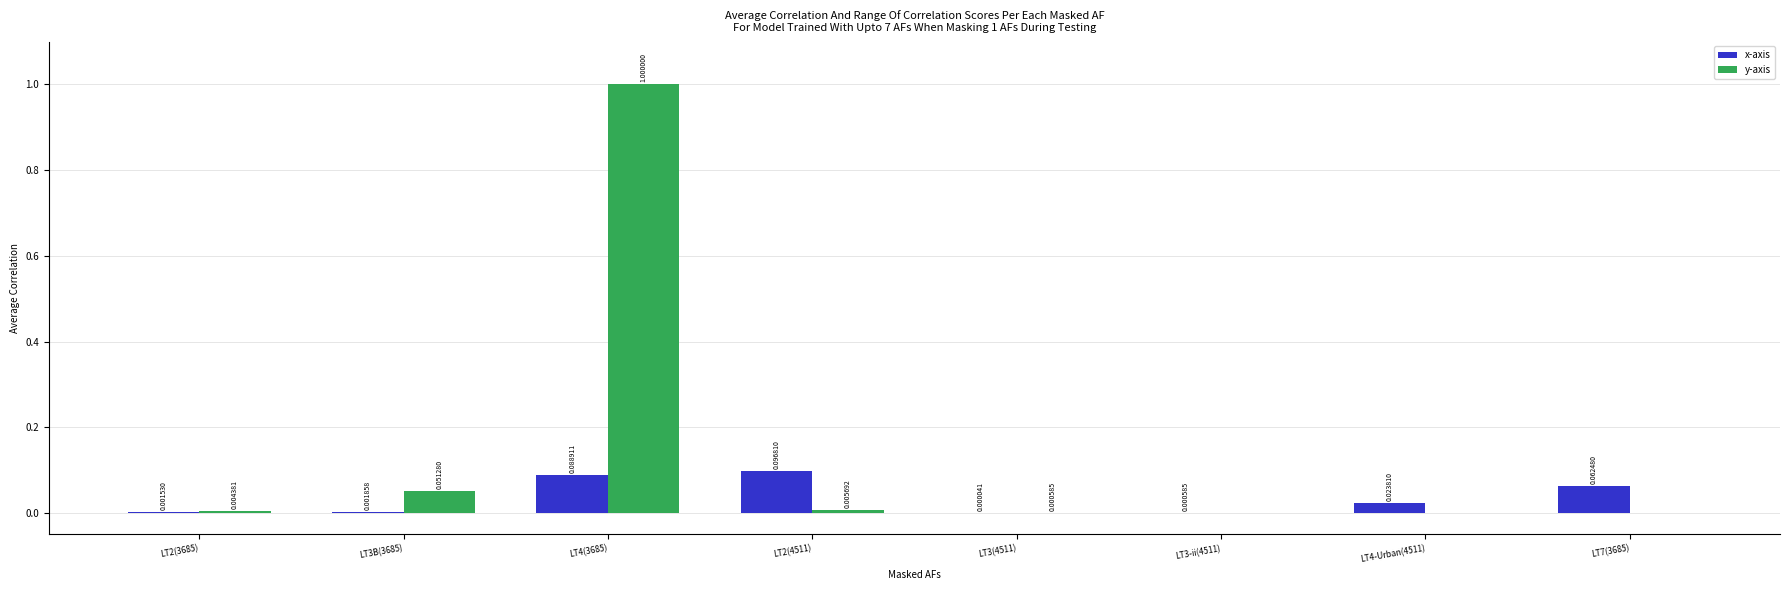

Are the bars grouped side by side (vs. stacked)?

Yes